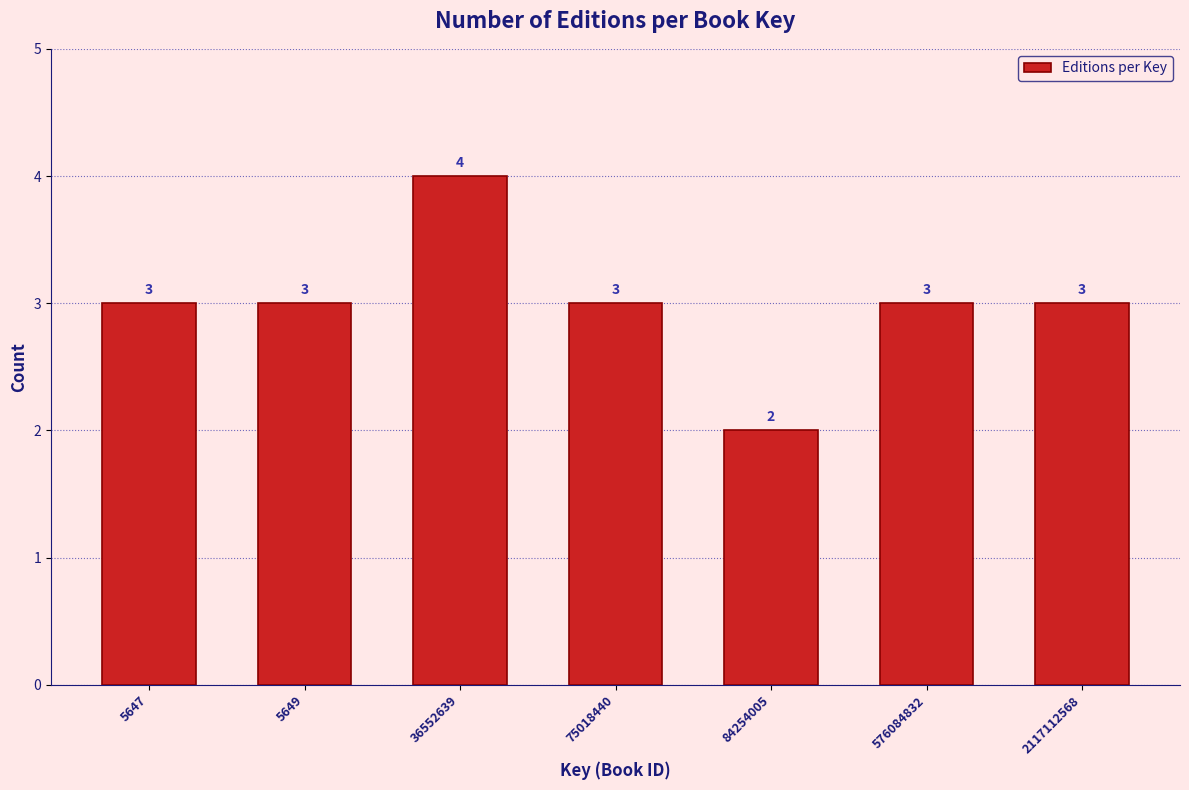

Reading left to right, transcribe all the data shown in this chart.

5647=3	5649=3	36552639=4	75018440=3	84254005=2	576084832=3	2117112568=3